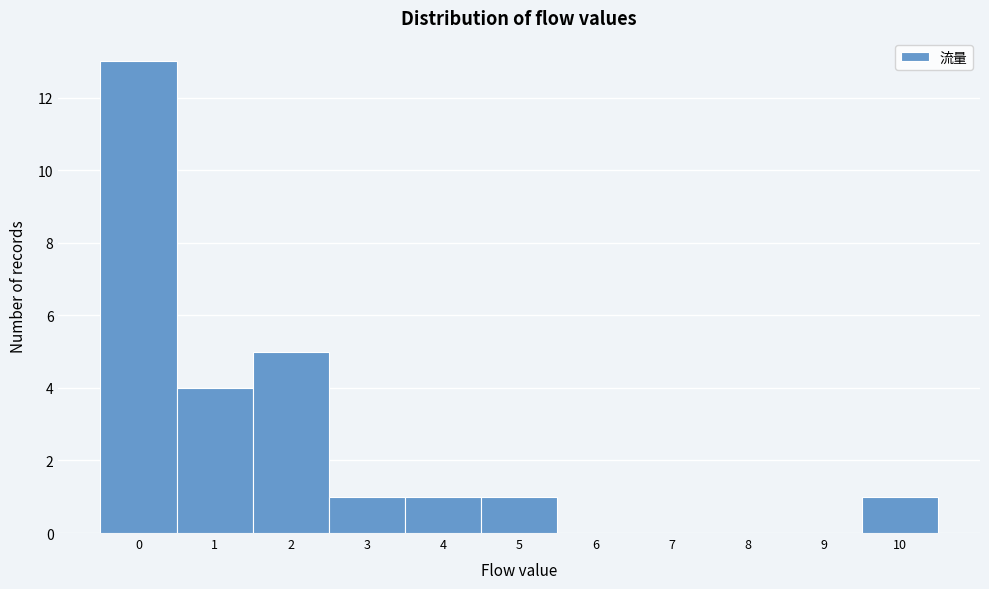

Reading left to right, transcribe this chart: for each bar, give the range it covers on the x-axis and its height. The values are not printed on the chart, so give them approximately, as read against the axis.

-0.5 to 0.5: 13
0.5 to 1.5: 4
1.5 to 2.5: 5
2.5 to 3.5: 1
3.5 to 4.5: 1
4.5 to 5.5: 1
5.5 to 6.5: 0
6.5 to 7.5: 0
7.5 to 8.5: 0
8.5 to 9.5: 0
9.5 to 10.5: 1